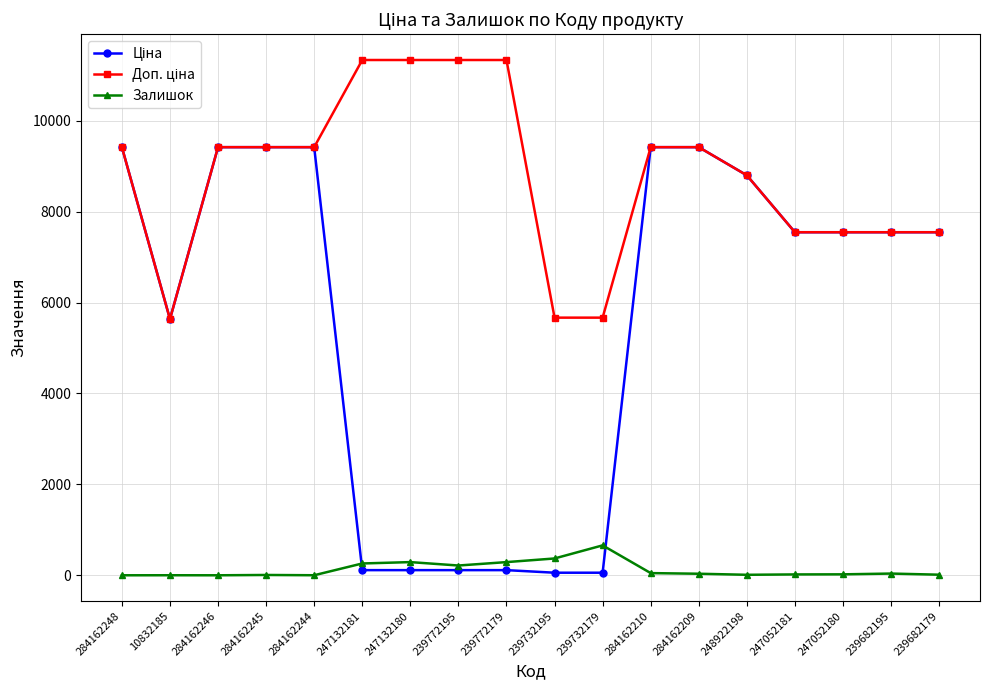

What is the greatest value displayed?

11334.0